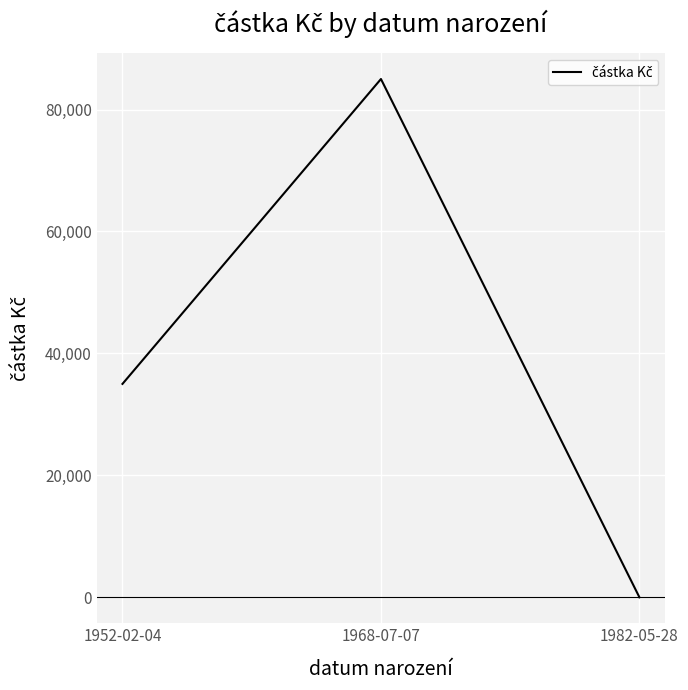

Where is the data nearest to the value 42500?

1952-02-04